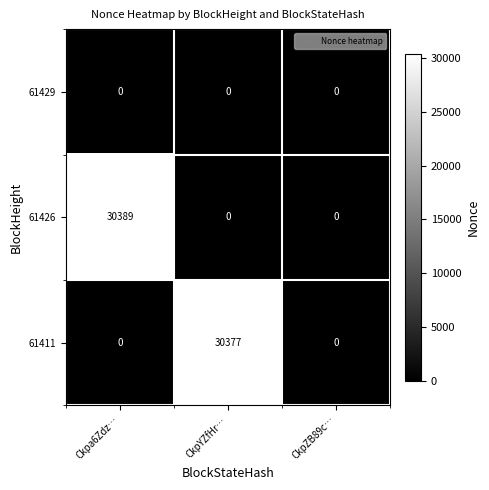

List the series in order of their peak value, lowest first.

61429, 61411, 61426